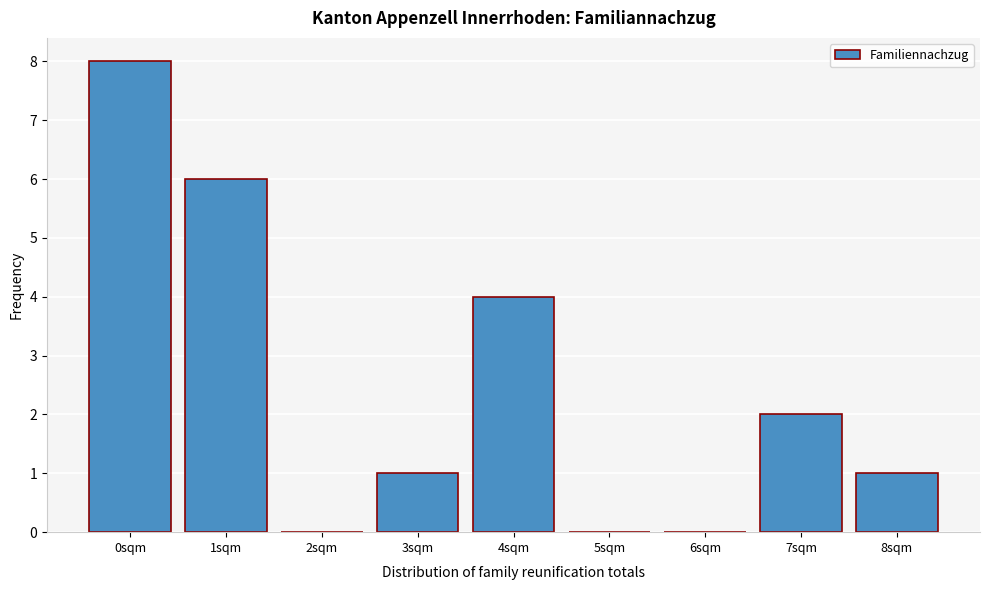

Reading left to right, list all the values displayed in this chart.

0sqm=8	1sqm=6	2sqm=0	3sqm=1	4sqm=4	5sqm=0	6sqm=0	7sqm=2	8sqm=1